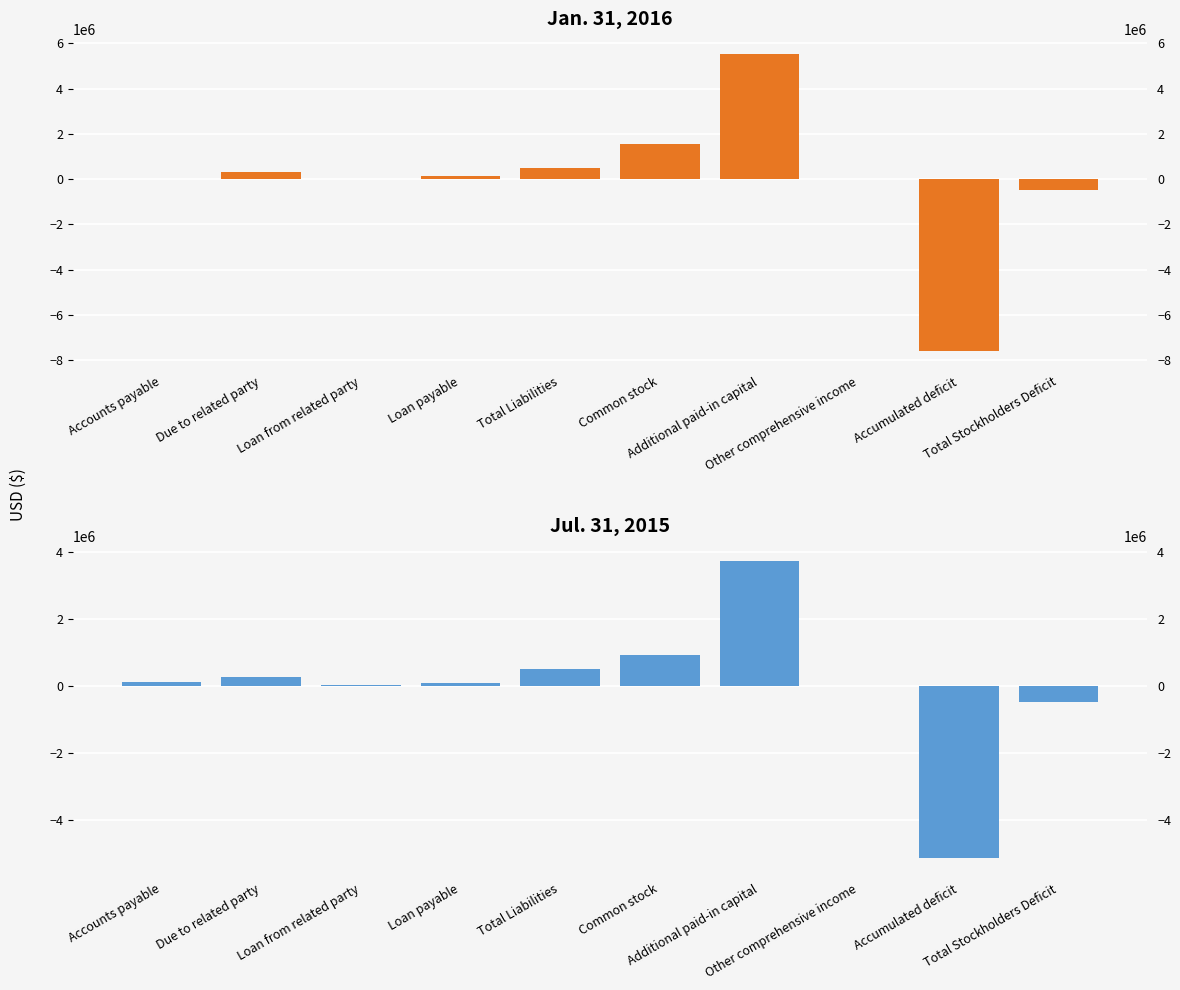

What are all the series names shown in the legend?

Jan. 31, 2016, Jul. 31, 2015